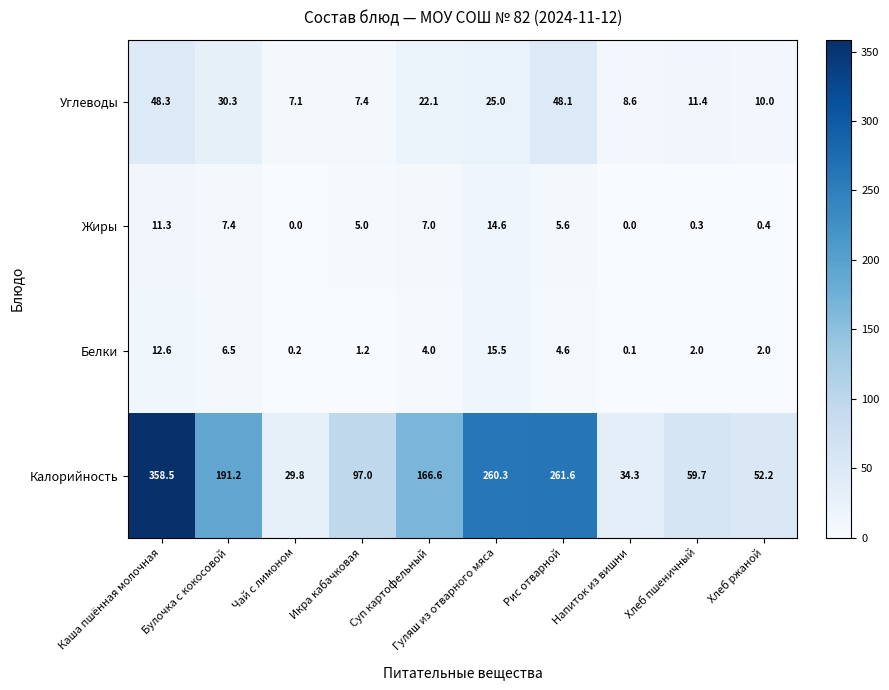

Is it true that Жиры equals 0.1 at Хлеб пшеничный?

False